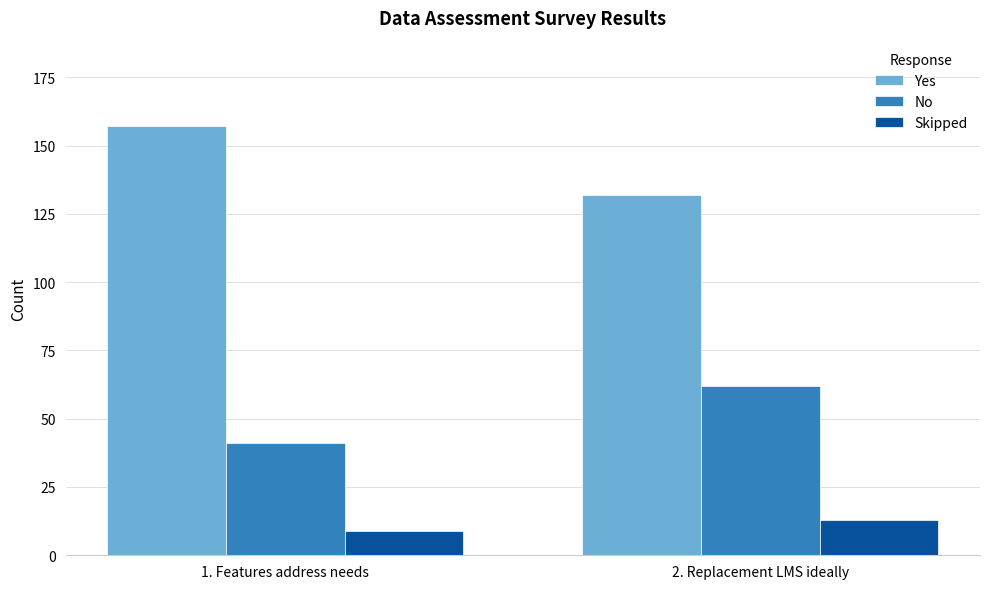

What is the value of the Yes bar at the 2nd from the left?

132